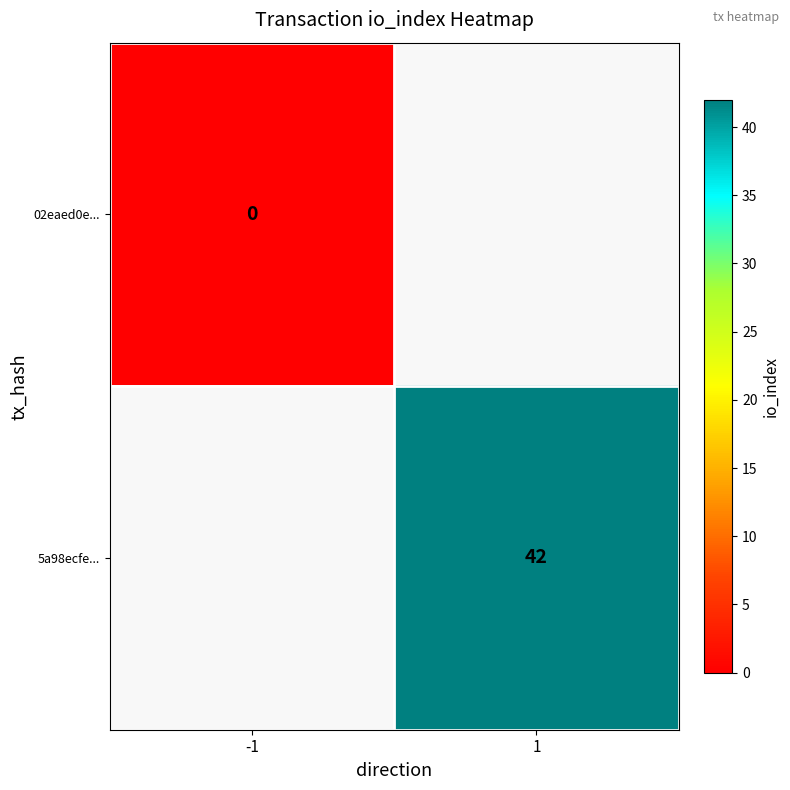

List the labels in order of 5a98ecfe... value, largest first.

-1, 1